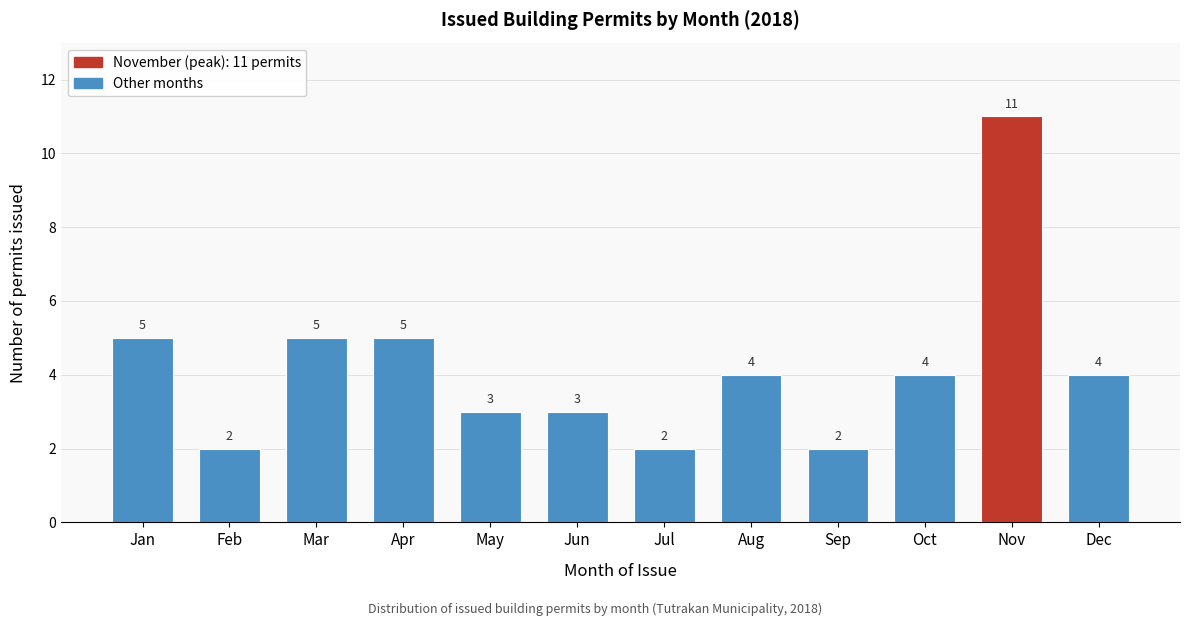

Reading left to right, what are all the values shown in this chart?

Jan=5	Feb=2	Mar=5	Apr=5	May=3	Jun=3	Jul=2	Aug=4	Sep=2	Oct=4	Nov=11	Dec=4